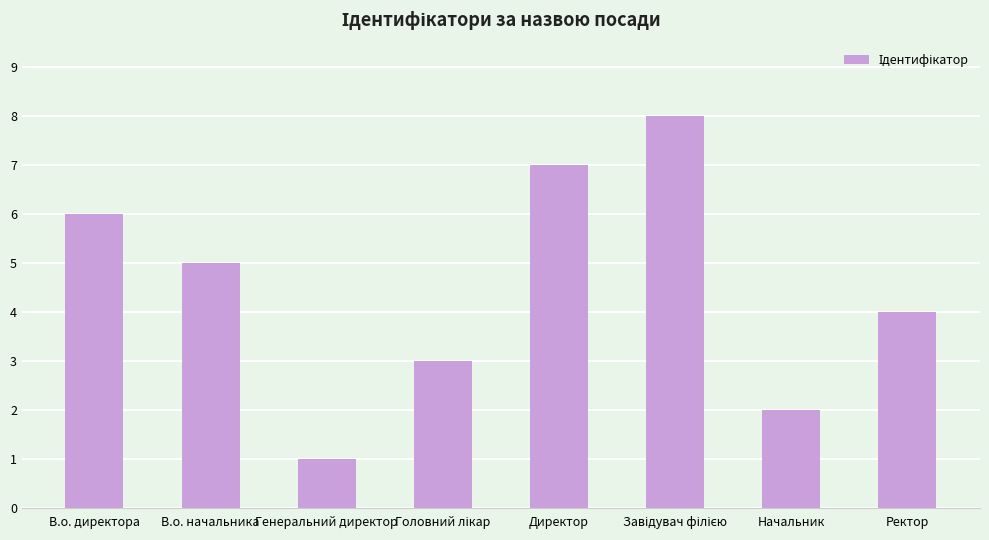

What value does the data have at В.о. начальника?

5